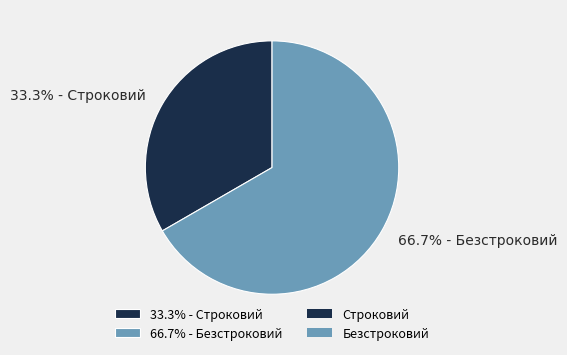

What is the total percentage of 33.3% - Строковий and 66.7% - Безстроковий?

100.0%